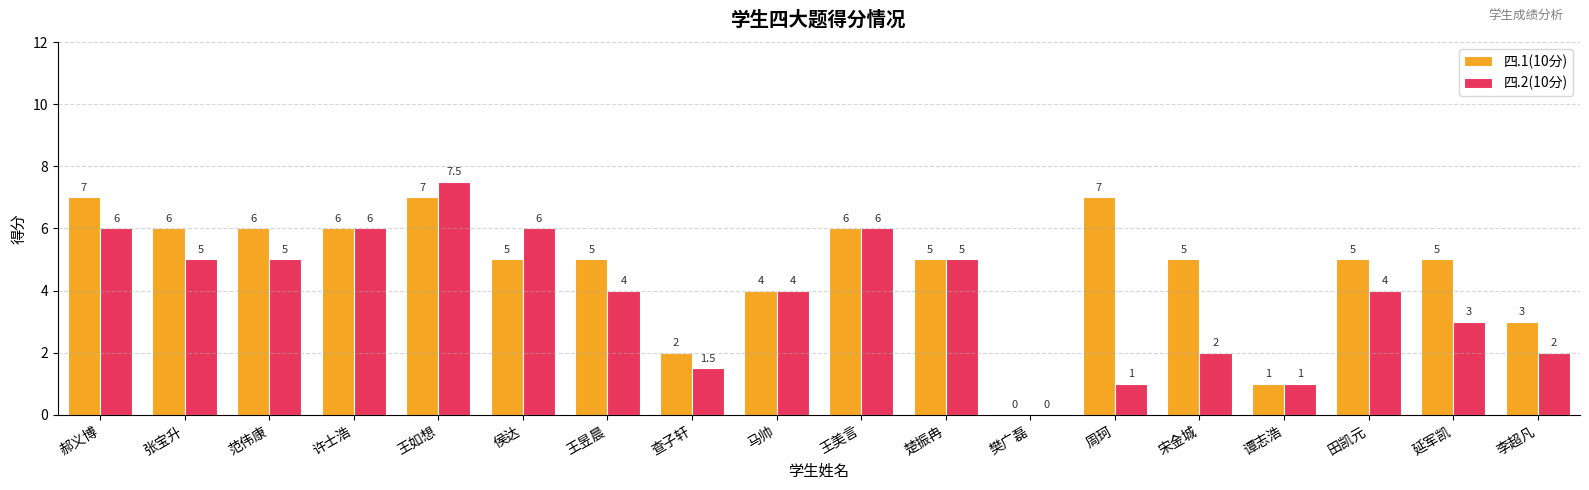

Between 郝义博 and 查子轩, which series saw the biggest shift?

四.1(10分)